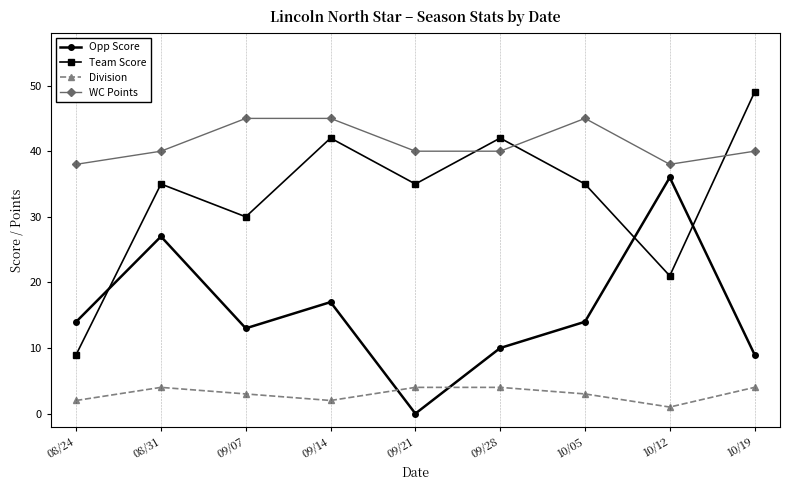

Where is the first local minimum for Division?

09/14